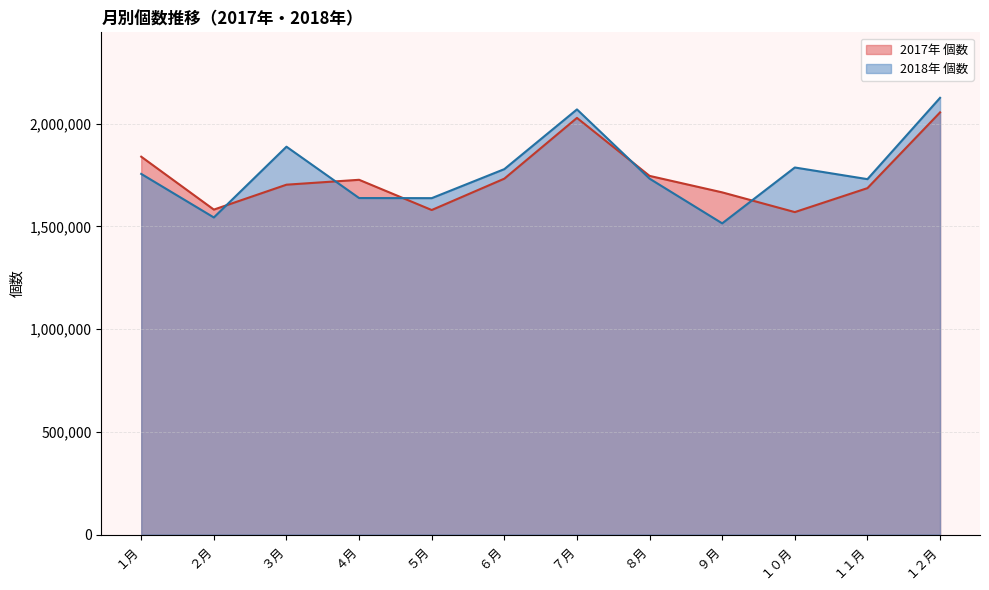

Reading left to right, list all the values displayed in this chart.

2017年 個数: 1839079	1581622	1702828	1726656	1579533	1732199	2027896	1745642	1665482	1569461	1686063	2054705
2018年 個数: 1755331	1543330	1887719	1637855	1637290	1778566	2069179	1732209	1514629	1786508	1729804	2125505